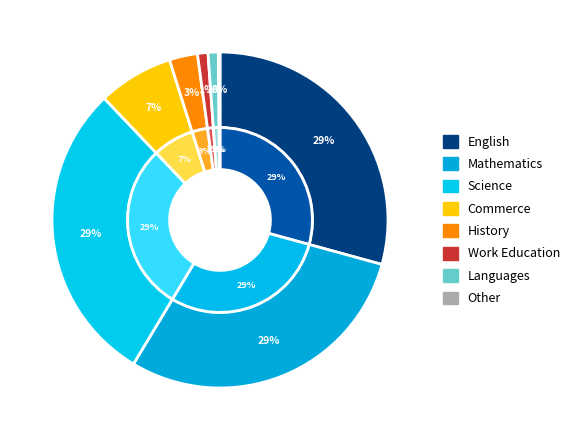

Which category has the smallest portion of the pie?

Other